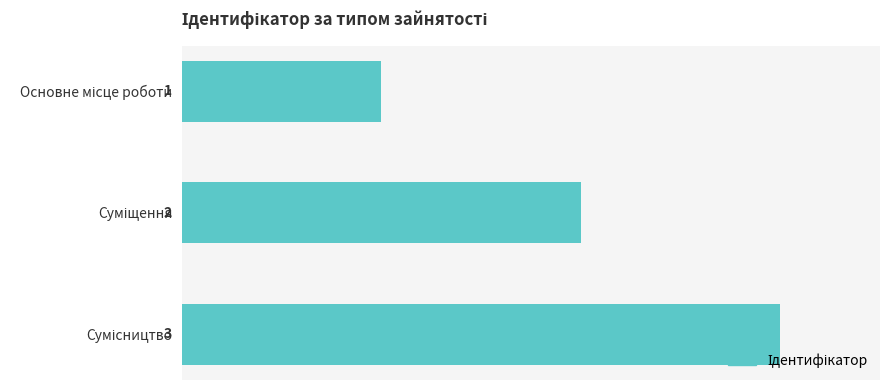

Count the values in the range 1 to 3.

3